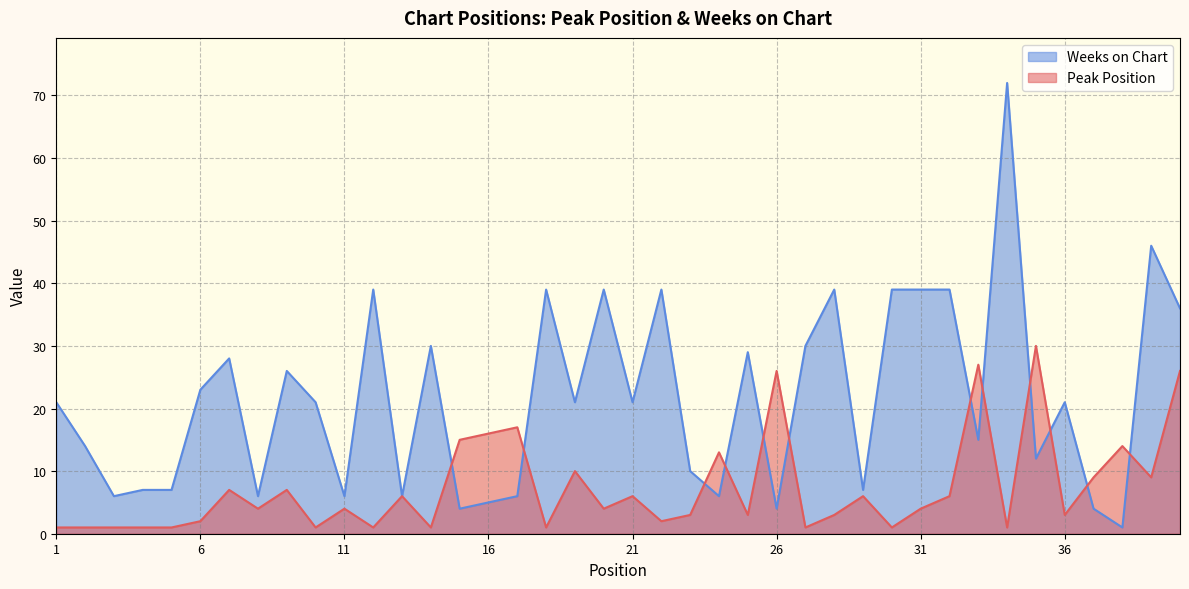

Reading right to left, extract all data points from this chart.

Peak Position: 40=26	39=9	38=14	37=9	36=3	35=30	34=1	33=27	32=6	31=4	30=1	29=6	28=3	27=1	26=26	25=3	24=13	23=3	22=2	21=6	20=4	19=10	18=1	17=17	16=16	15=15	14=1	13=6	12=1	11=4	10=1	9=7	8=4	7=7	6=2	5=1	4=1	3=1	2=1	1=1
Weeks on Chart: 40=36	39=46	38=1	37=4	36=21	35=12	34=72	33=15	32=39	31=39	30=39	29=7	28=39	27=30	26=4	25=29	24=6	23=10	22=39	21=21	20=39	19=21	18=39	17=6	16=5	15=4	14=30	13=6	12=39	11=6	10=21	9=26	8=6	7=28	6=23	5=7	4=7	3=6	2=14	1=21